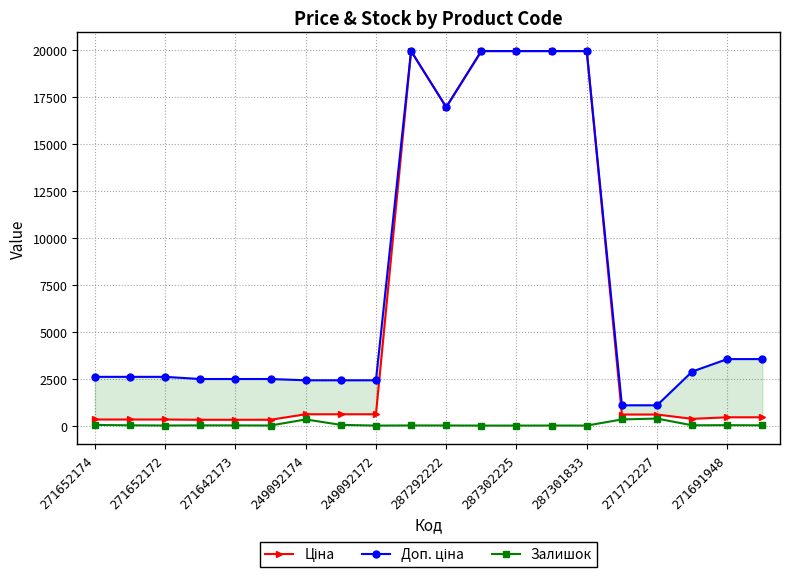

True or false: Залишок has more than 0 interior local peaks.

True